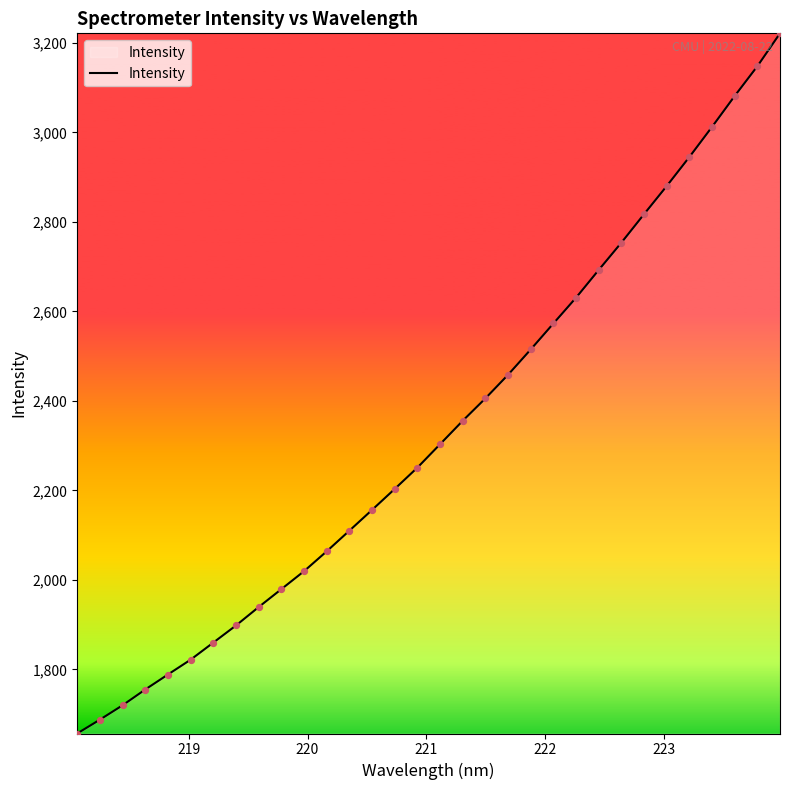

What is the greatest value displayed?

3221.4